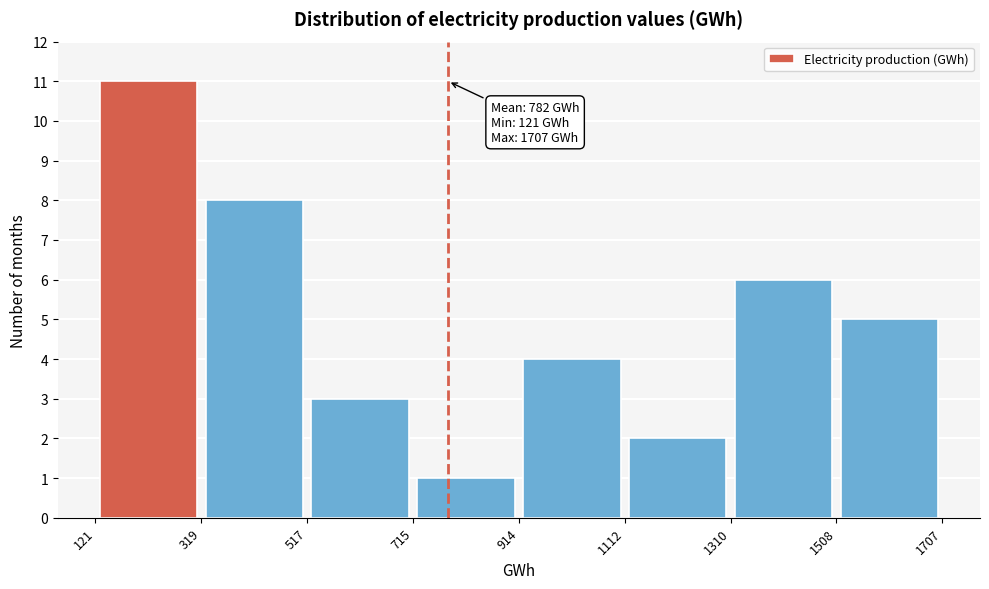

Which range on the x-axis has the tallest bar?

121 to 319